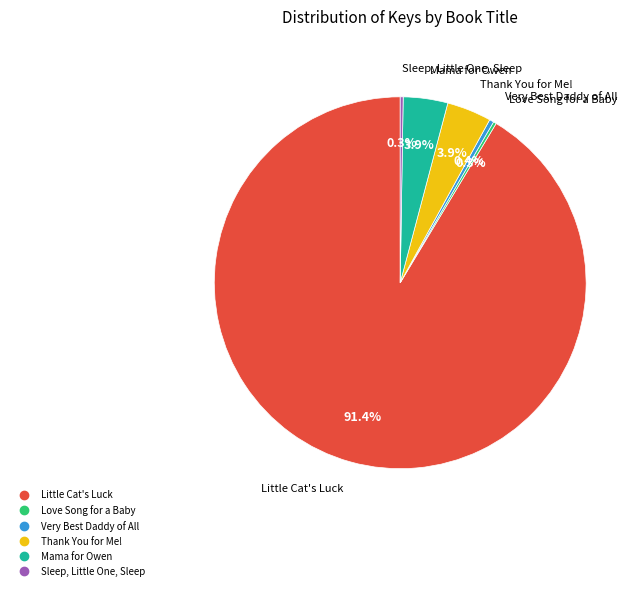

Between Very Best Daddy of All and Little Cat's Luck, which is larger?

Little Cat's Luck